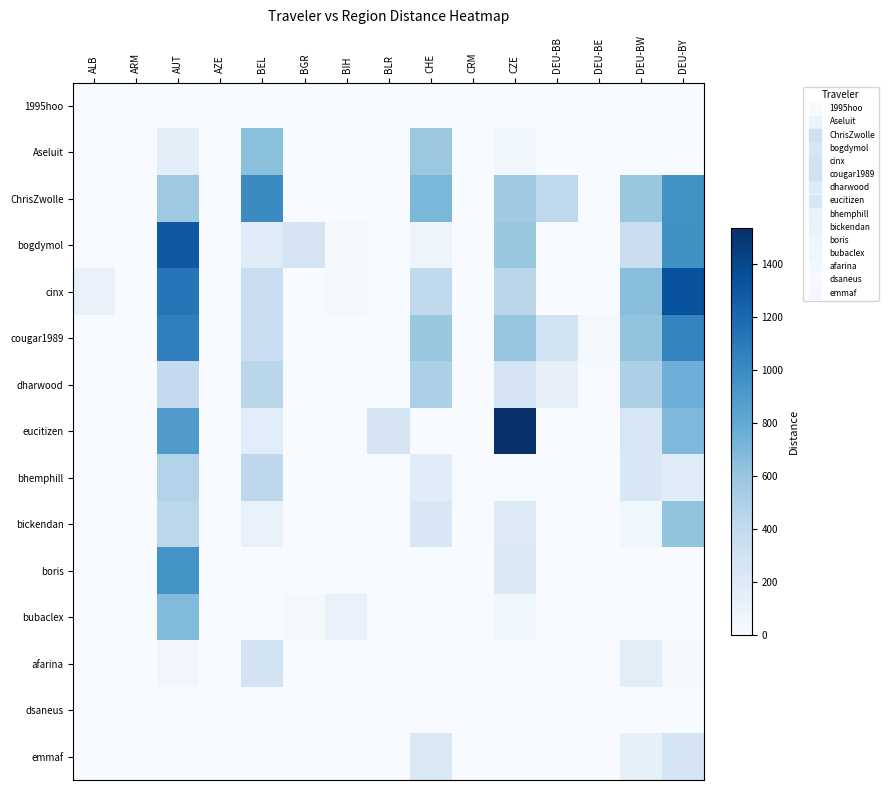

Reading left to right, transcribe all the data shown in this chart.

1995hoo: ALB=0.0	ARM=0.0	AUT=0.0	AZE=0.0	BEL=0.0	BGR=0.0	BIH=0.0	BLR=0.0	CHE=0.0	CRM=0.0	CZE=0.0	DEU-BB=0.0	DEU-BE=0.0	DEU-BW=0.0	DEU-BY=0.0
Aseluit: ALB=0.0	ARM=0.0	AUT=145.4	AZE=0.0	BEL=642.8	BGR=0.0	BIH=0.0	BLR=0.0	CHE=582.4	CRM=0.0	CZE=57.3	DEU-BB=0.0	DEU-BE=0.0	DEU-BW=0.0	DEU-BY=0.0
ChrisZwolle: ALB=0.0	ARM=0.0	AUT=571.1	AZE=0.0	BEL=999.5	BGR=0.0	BIH=0.0	BLR=0.0	CHE=702.9	CRM=0.0	CZE=567.5	DEU-BB=407.8	DEU-BE=11.6	DEU-BW=591.1	DEU-BY=958.8
bogdymol: ALB=0.0	ARM=0.0	AUT=1289.8	AZE=0.0	BEL=183.3	BGR=269.9	BIH=24.0	BLR=0.0	CHE=73.7	CRM=0.0	CZE=588.1	DEU-BB=0.0	DEU-BE=0.0	DEU-BW=347.6	DEU-BY=959.5
cinx: ALB=108.0	ARM=0.0	AUT=1119.7	AZE=0.0	BEL=352.3	BGR=0.0	BIH=31.1	BLR=0.0	CHE=405.9	CRM=0.0	CZE=436.6	DEU-BB=0.0	DEU-BE=0.0	DEU-BW=654.5	DEU-BY=1339.5
cougar1989: ALB=0.0	ARM=0.0	AUT=1065.9	AZE=0.0	BEL=359.2	BGR=0.0	BIH=0.0	BLR=0.0	CHE=590.4	CRM=0.0	CZE=607.5	DEU-BB=298.9	DEU-BE=24.1	DEU-BW=614.4	DEU-BY=1035.9
dharwood: ALB=0.0	ARM=0.0	AUT=389.7	AZE=0.0	BEL=442.3	BGR=0.0	BIH=0.0	BLR=0.0	CHE=508.8	CRM=0.0	CZE=271.7	DEU-BB=123.1	DEU-BE=6.6	DEU-BW=509.4	DEU-BY=758.2
eucitizen: ALB=0.0	ARM=0.0	AUT=889.7	AZE=0.0	BEL=164.7	BGR=0.0	BIH=0.0	BLR=257.4	CHE=0.0	CRM=0.0	CZE=1535.1	DEU-BB=0.0	DEU-BE=0.0	DEU-BW=245.4	DEU-BY=691.2
bhemphill: ALB=0.0	ARM=0.0	AUT=480.9	AZE=0.0	BEL=422.7	BGR=0.0	BIH=0.0	BLR=0.0	CHE=177.8	CRM=0.0	CZE=0.0	DEU-BB=0.0	DEU-BE=0.0	DEU-BW=235.8	DEU-BY=175.0
bickendan: ALB=0.0	ARM=0.0	AUT=429.8	AZE=0.0	BEL=110.0	BGR=0.0	BIH=0.0	BLR=0.0	CHE=236.5	CRM=0.0	CZE=200.7	DEU-BB=0.0	DEU-BE=0.0	DEU-BW=55.4	DEU-BY=615.5
boris: ALB=0.0	ARM=0.0	AUT=948.6	AZE=0.0	BEL=0.0	BGR=0.0	BIH=0.0	BLR=0.0	CHE=0.0	CRM=0.0	CZE=211.8	DEU-BB=0.0	DEU-BE=0.0	DEU-BW=0.0	DEU-BY=0.0
bubaclex: ALB=0.0	ARM=0.0	AUT=680.0	AZE=0.0	BEL=0.0	BGR=31.9	BIH=115.5	BLR=0.0	CHE=0.0	CRM=0.0	CZE=57.0	DEU-BB=0.0	DEU-BE=0.0	DEU-BW=0.0	DEU-BY=0.0
afarina: ALB=0.0	ARM=0.0	AUT=53.3	AZE=0.0	BEL=285.3	BGR=0.0	BIH=0.0	BLR=0.0	CHE=0.0	CRM=0.0	CZE=0.0	DEU-BB=0.0	DEU-BE=0.0	DEU-BW=158.4	DEU-BY=26.8
dsaneus: ALB=0.0	ARM=0.0	AUT=0.0	AZE=0.0	BEL=0.0	BGR=0.0	BIH=0.0	BLR=0.0	CHE=0.0	CRM=0.0	CZE=0.0	DEU-BB=0.0	DEU-BE=0.0	DEU-BW=0.0	DEU-BY=0.0
emmaf: ALB=0.0	ARM=0.0	AUT=5.7	AZE=0.0	BEL=0.0	BGR=0.0	BIH=0.0	BLR=0.0	CHE=224.4	CRM=0.0	CZE=0.0	DEU-BB=0.0	DEU-BE=0.0	DEU-BW=125.9	DEU-BY=261.2